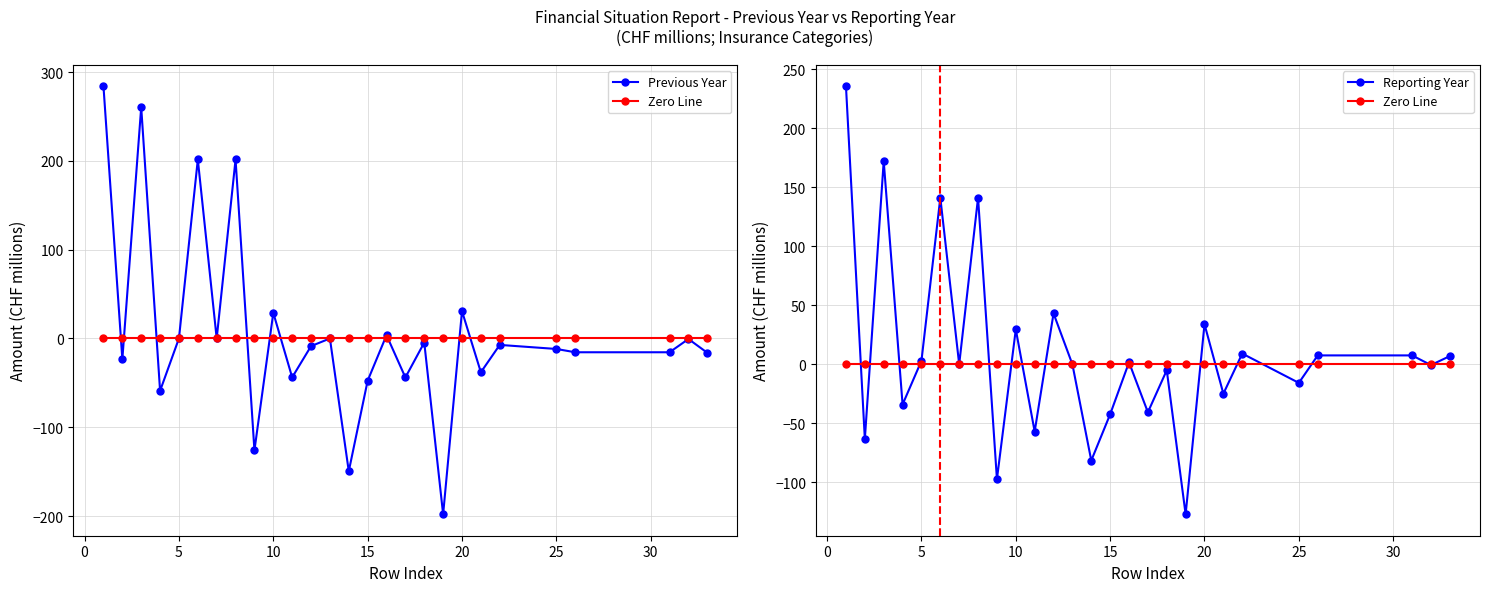

What are all the series names shown in the legend?

Previous Year, Zero Line, Reporting Year